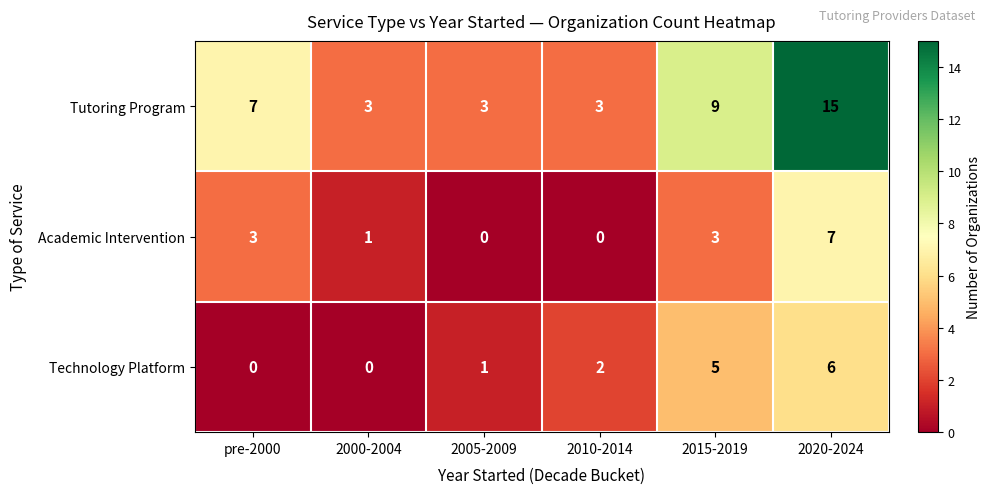

At which category does the chart reach its peak across all series?

2020-2024